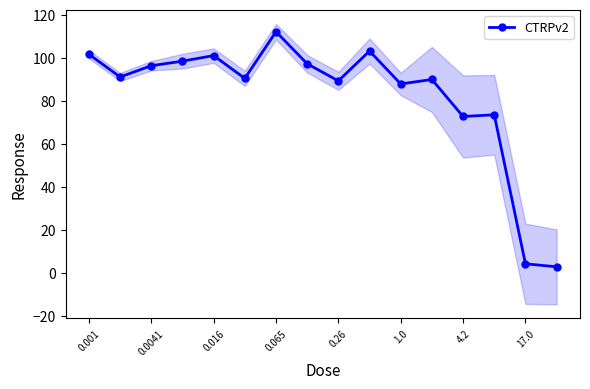

How many distinct data groups are displayed?

1